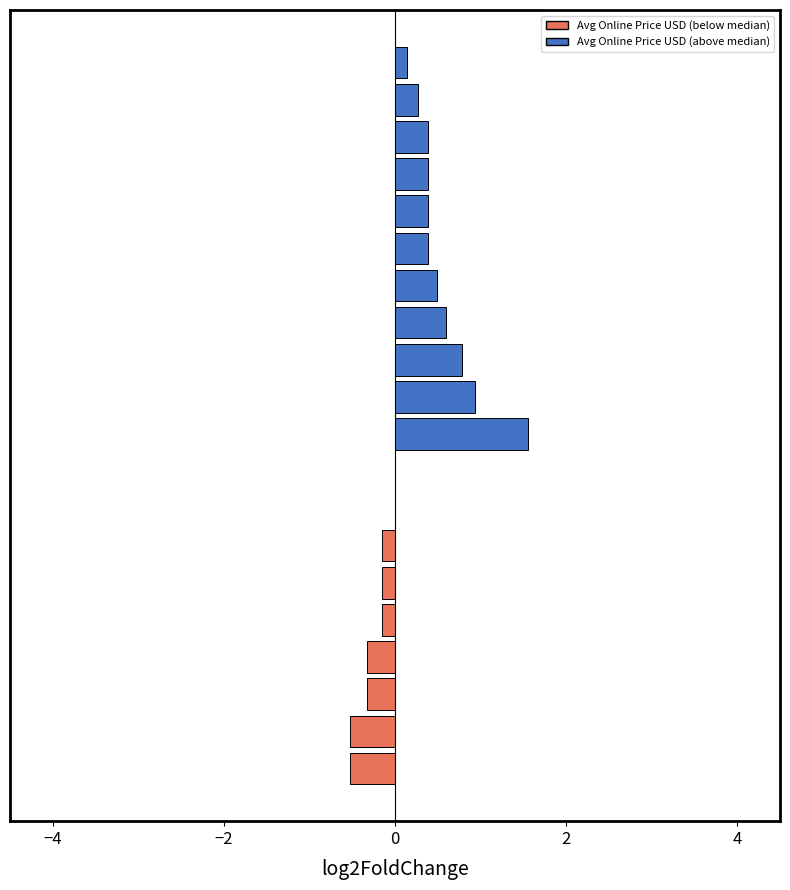

How many categories are shown in the chart?

20